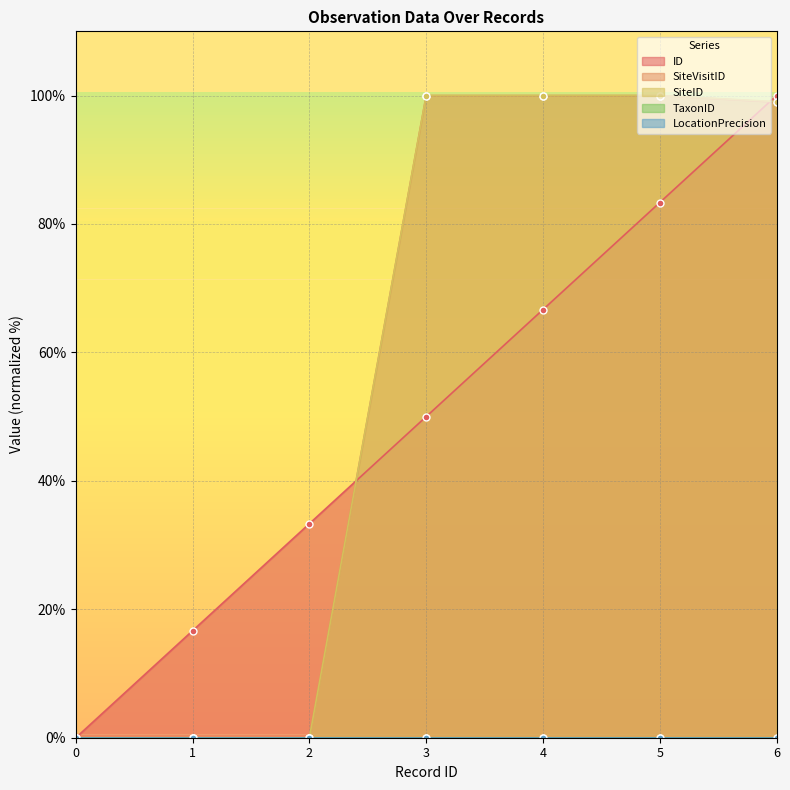

Is the value of SiteVisitID at 4 greater than the value of ID at 2?

Yes